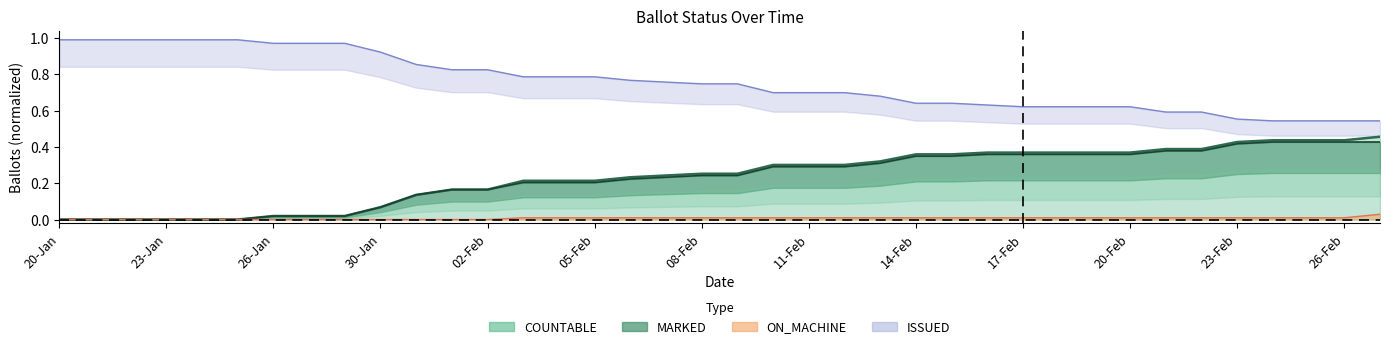

What is the difference between the second highest and minimum values in the COUNTABLE series?

0.4